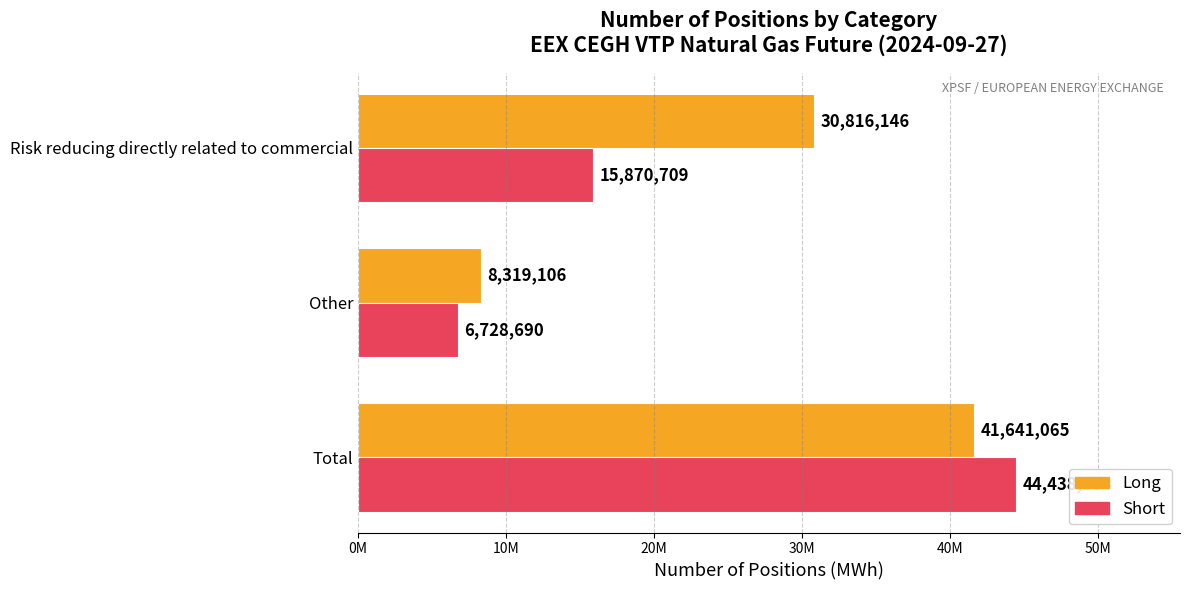

What is the difference between the maximum and minimum values in the Long series?

33321959